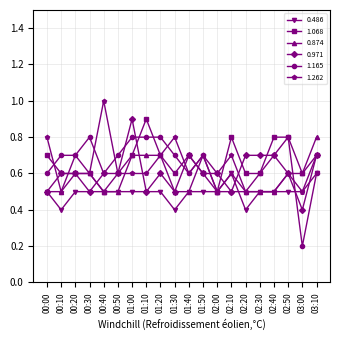

Reading right to left, what are all the values shown in this chart?

0.486: 0.6	0.5	0.5	0.5	0.5	0.4	0.6	0.5	0.5	0.5	0.4	0.5	0.5	0.5	0.5	0.5	0.5	0.5	0.4	0.5
1.068: 0.7	0.6	0.8	0.8	0.6	0.6	0.8	0.5	0.6	0.7	0.6	0.7	0.9	0.7	0.6	0.5	0.6	0.6	0.6	0.7
0.874: 0.8	0.6	0.6	0.5	0.5	0.5	0.6	0.5	0.7	0.5	0.5	0.7	0.7	0.7	0.5	0.5	0.6	0.6	0.5	0.5
0.971: 0.7	0.4	0.6	0.7	0.7	0.7	0.5	0.6	0.6	0.7	0.5	0.6	0.5	0.9	0.6	0.6	0.5	0.6	0.6	0.5
1.165: 0.6	0.2	0.8	0.7	0.6	0.5	0.5	0.5	0.7	0.6	0.7	0.8	0.8	0.8	0.7	0.6	0.8	0.7	0.7	0.6
1.262: 0.7	0.5	0.6	0.5	0.5	0.5	0.7	0.6	0.7	0.6	0.8	0.7	0.6	0.6	0.6	1.0	0.6	0.7	0.5	0.8